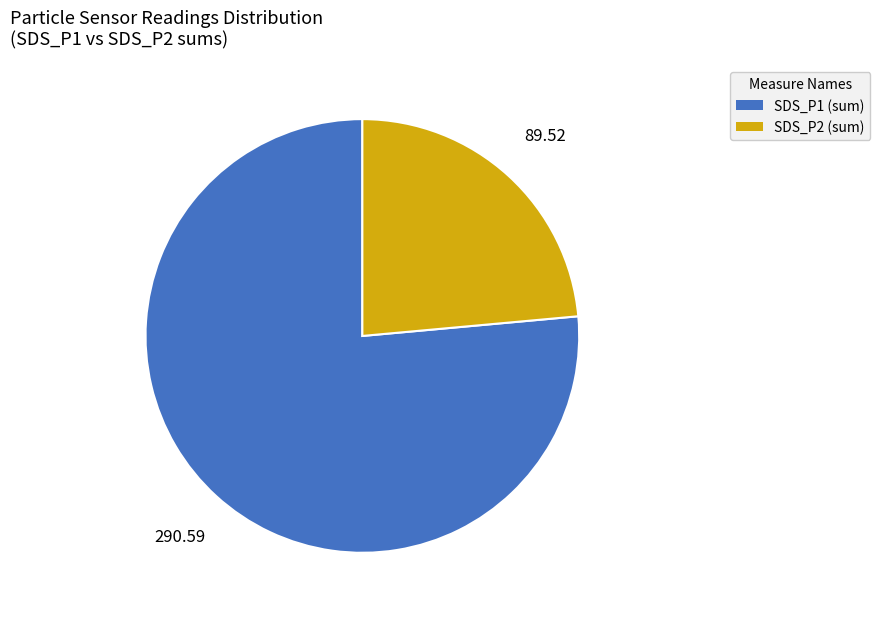

Is there a majority slice in this chart?

Yes